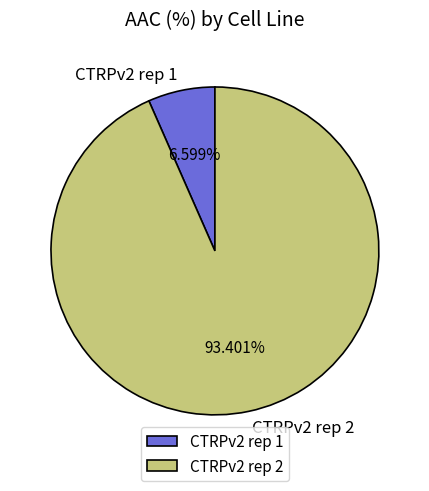

Does any single category account for the majority?

Yes